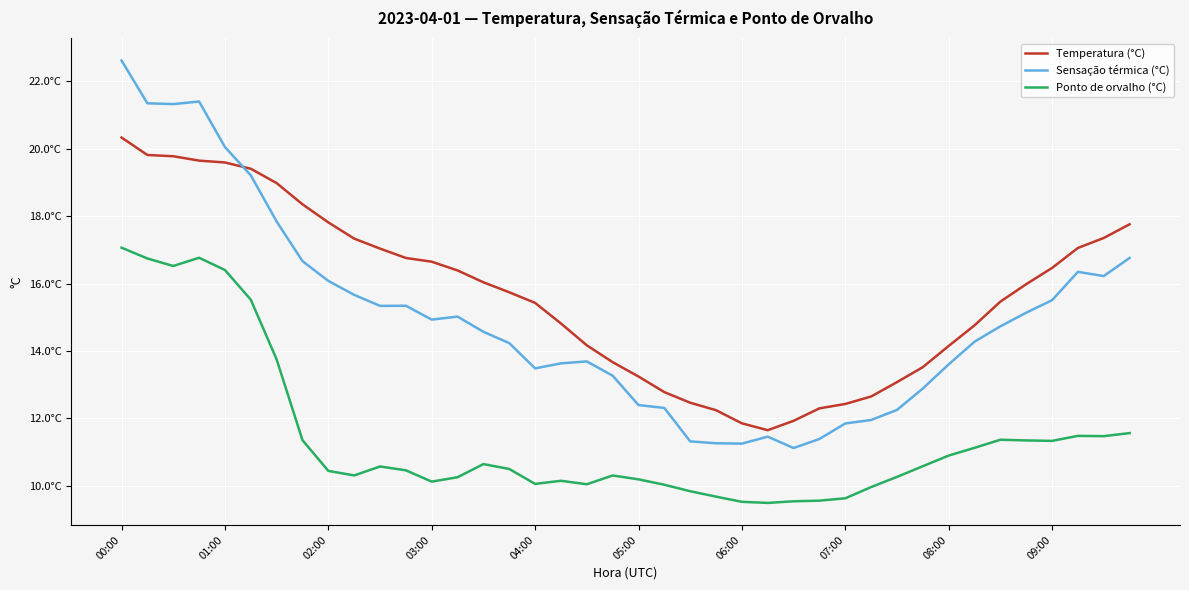

What are all the series names shown in the legend?

Temperatura (°C), Sensação térmica (°C), Ponto de orvalho (°C)